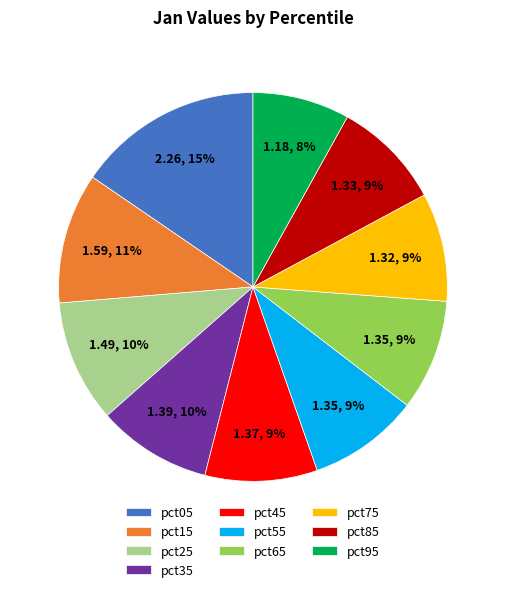

Which slice is the largest?

pct05